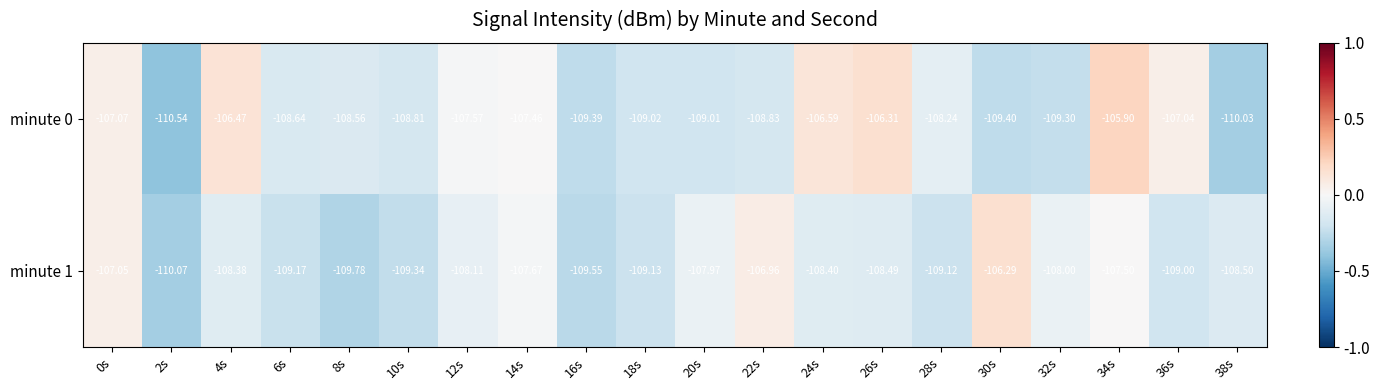

How many data points does each series have?

20